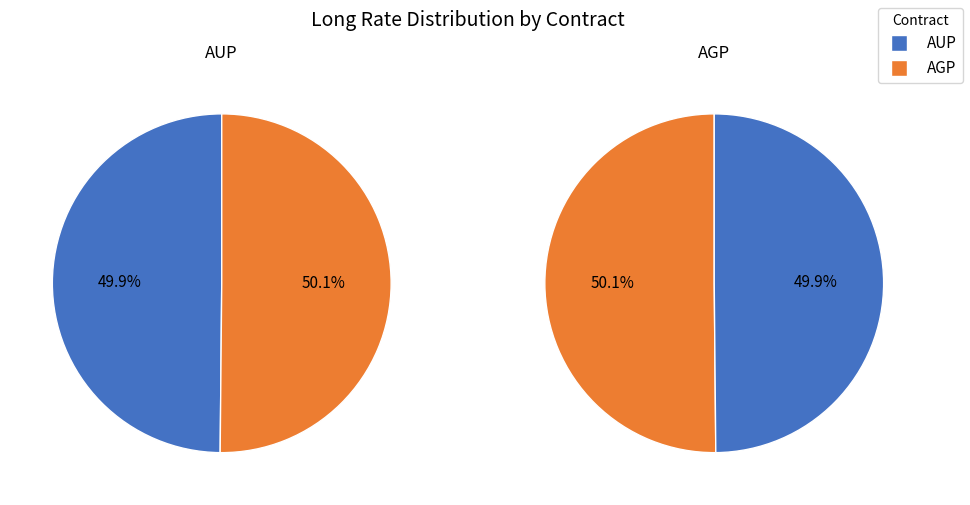

What percentage do AGP and AUP together represent?

100.0%